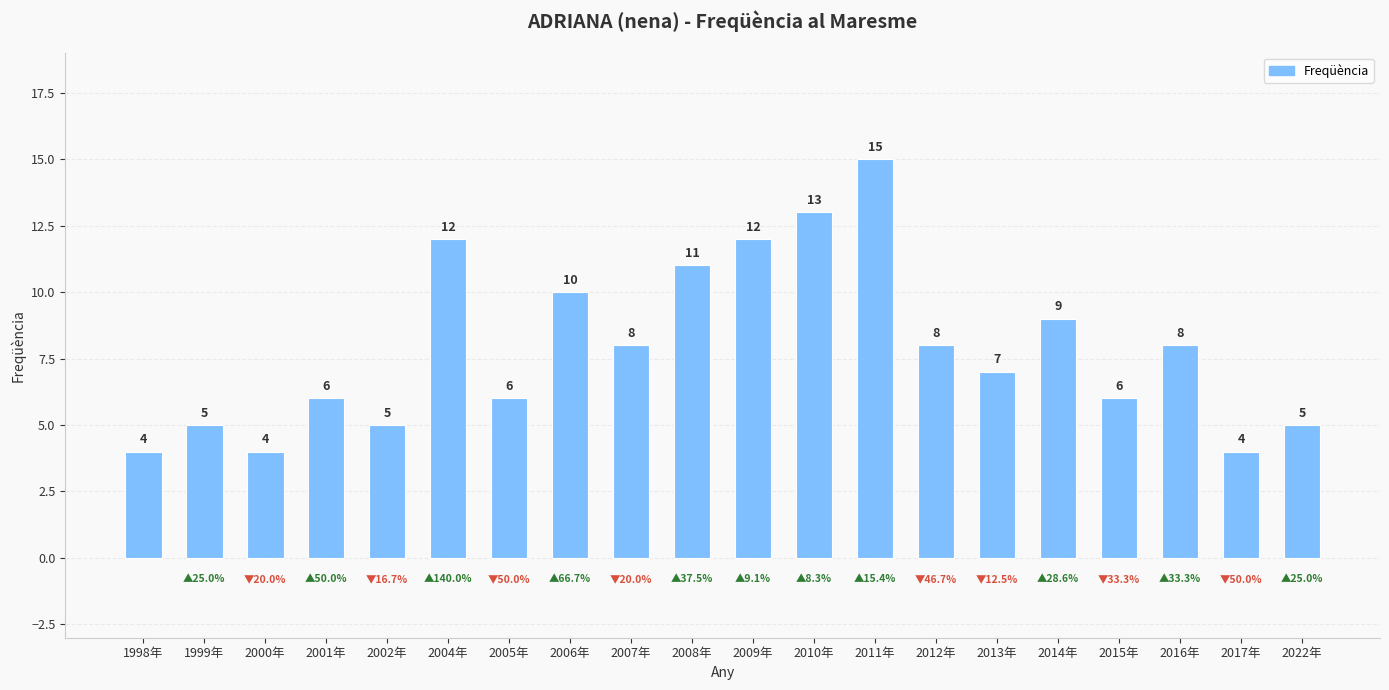

Reading left to right, what are all the values shown in this chart?

1998年=4	1999年=5	2000年=4	2001年=6	2002年=5	2004年=12	2005年=6	2006年=10	2007年=8	2008年=11	2009年=12	2010年=13	2011年=15	2012年=8	2013年=7	2014年=9	2015年=6	2016年=8	2017年=4	2022年=5